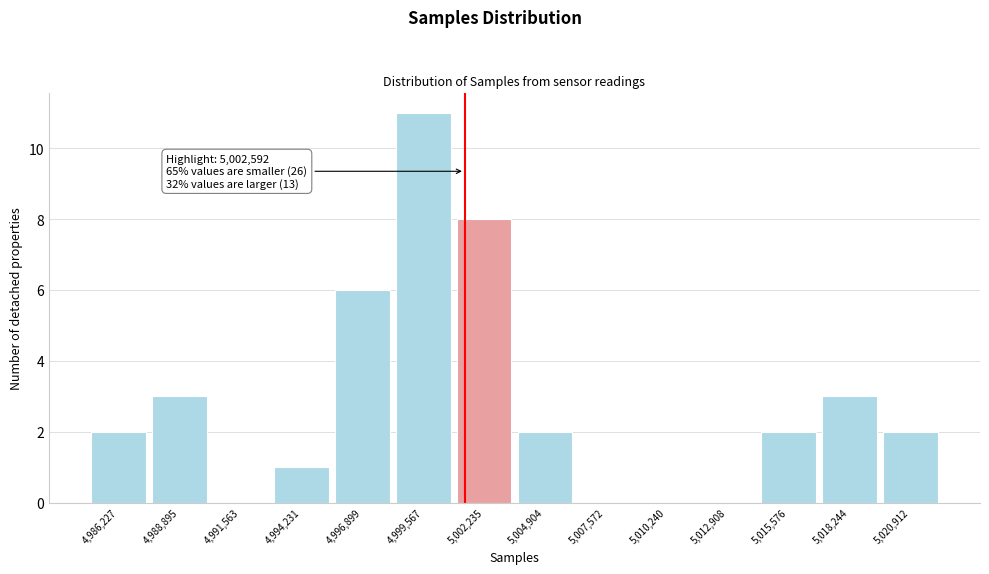

Reading left to right, list all the values displayed in this chart.

4,986,227=2	4,988,895=3	4,991,563=0	4,994,231=1	4,996,899=6	4,999,567=11	5,002,235=8	5,004,904=2	5,007,572=0	5,010,240=0	5,012,908=0	5,015,576=2	5,018,244=3	5,020,912=2